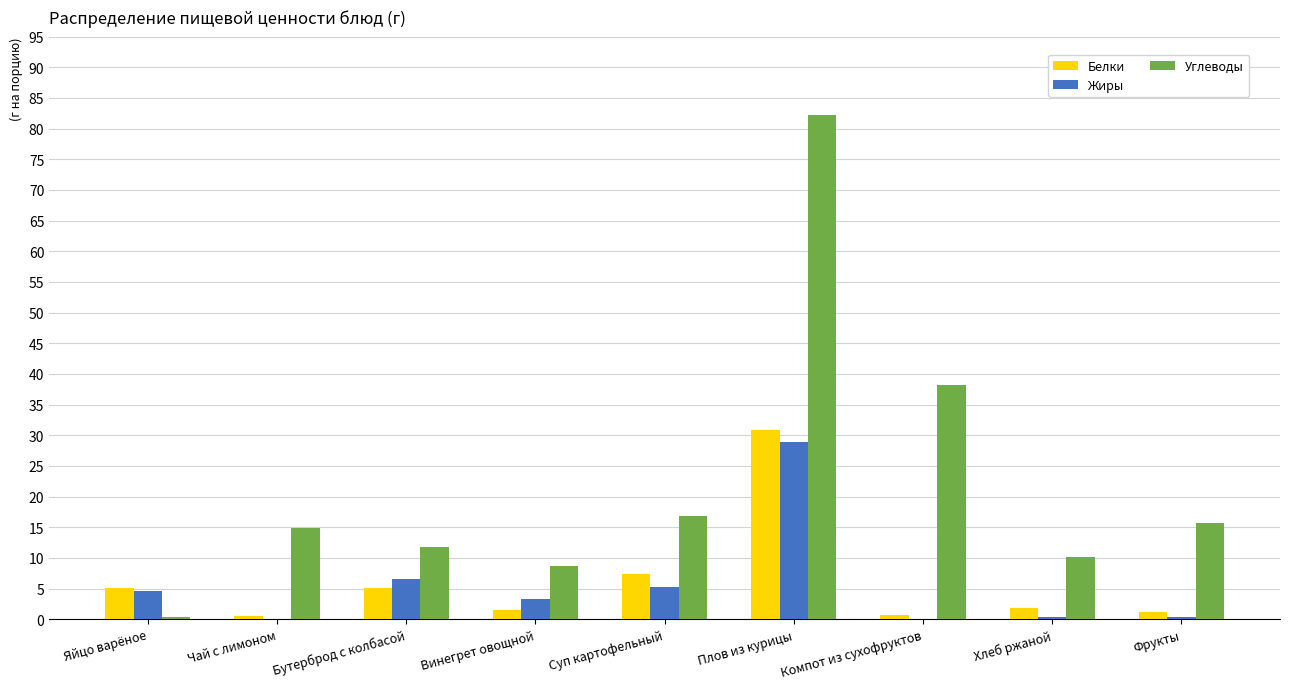

How many distinct data groups are displayed?

3